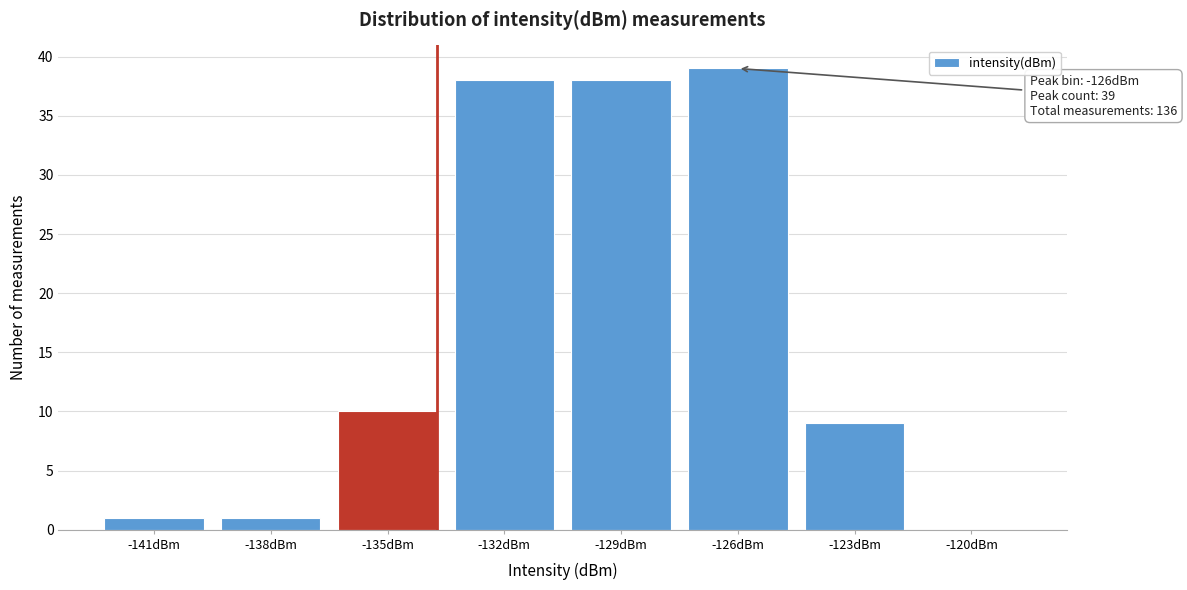

Reading left to right, transcribe all the data shown in this chart.

-141dBm=1	-138dBm=1	-135dBm=10	-132dBm=38	-129dBm=38	-126dBm=39	-123dBm=9	-120dBm=0